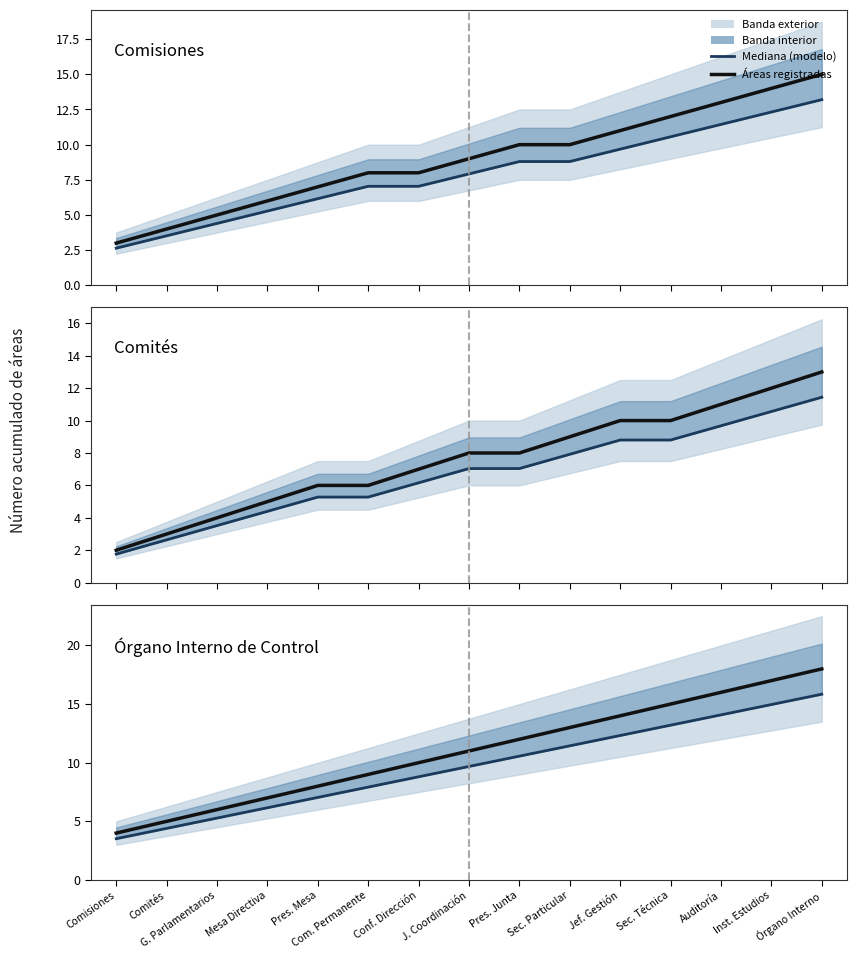

Which series has the widest spread of values?

Áreas registradas